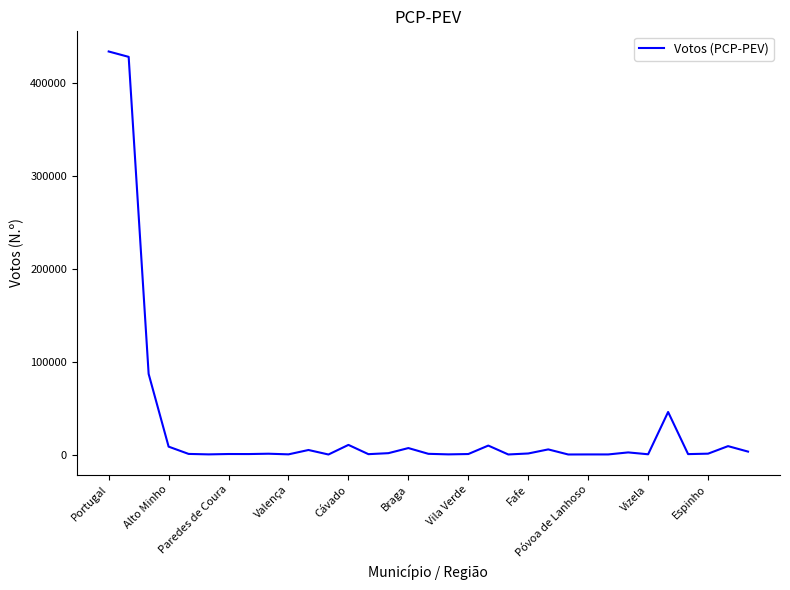

How many lines are shown in the chart?

1